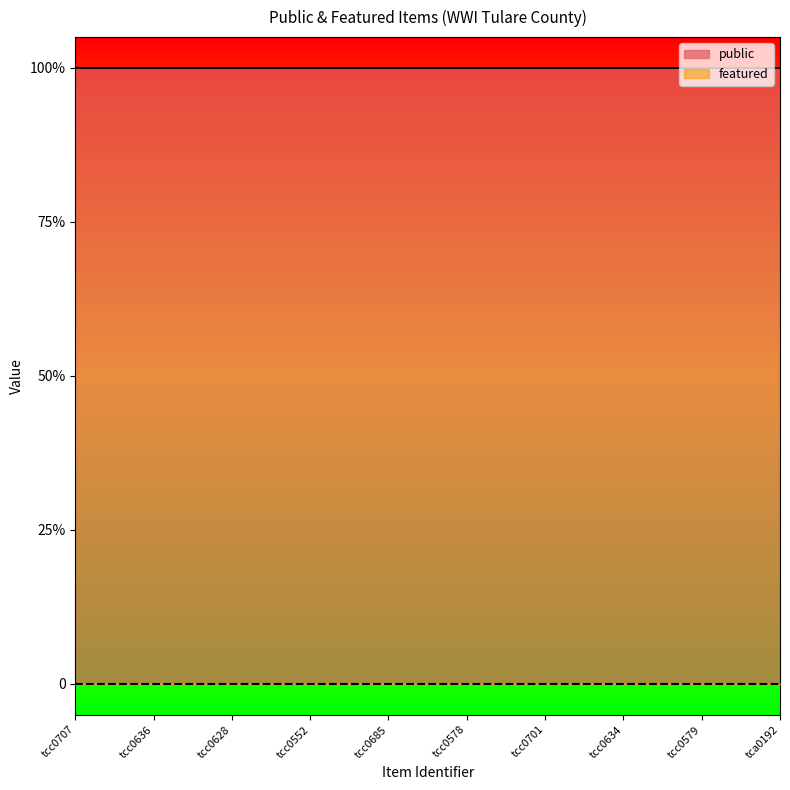

At which label does featured reach its peak?

tcc0707